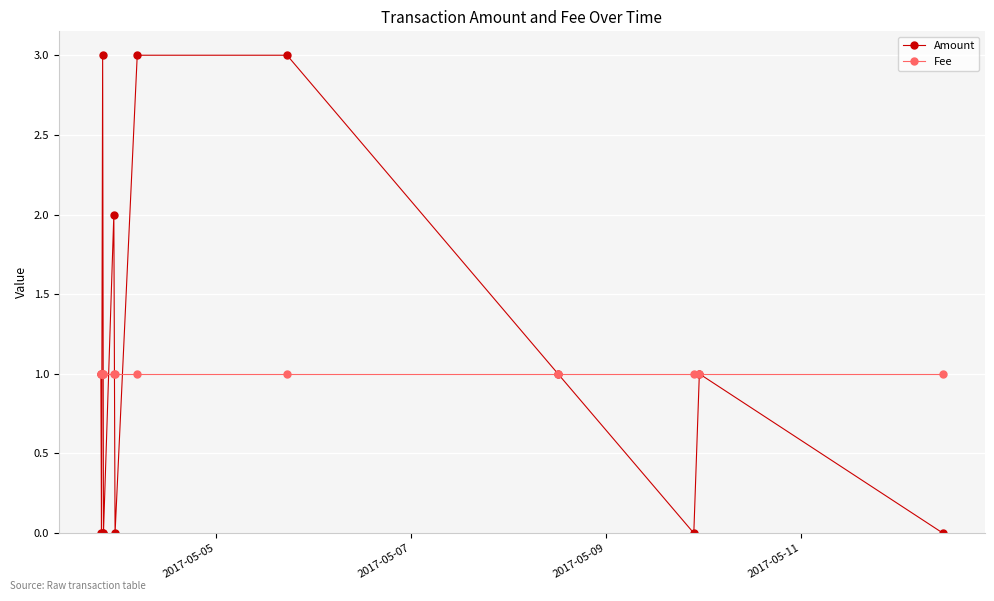

Reading left to right, transcribe all the data shown in this chart.

Amount: 1	0	3	0	0	2	0	3	3	1	0	1	0
Fee: 1	1	1	1	1	1	1	1	1	1	1	1	1